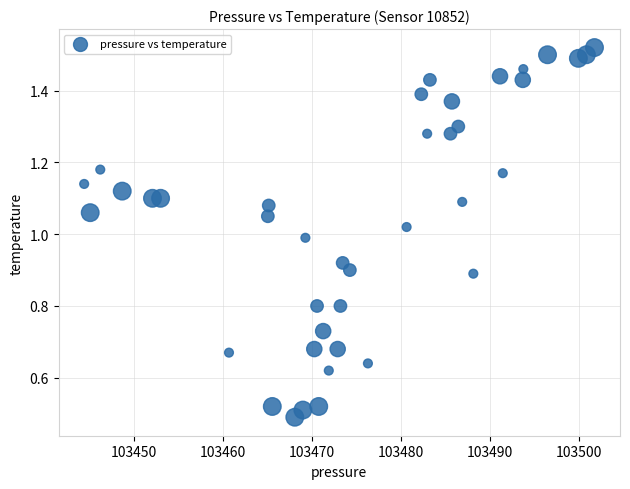

What is the range of X values (max minus min)?

57.4